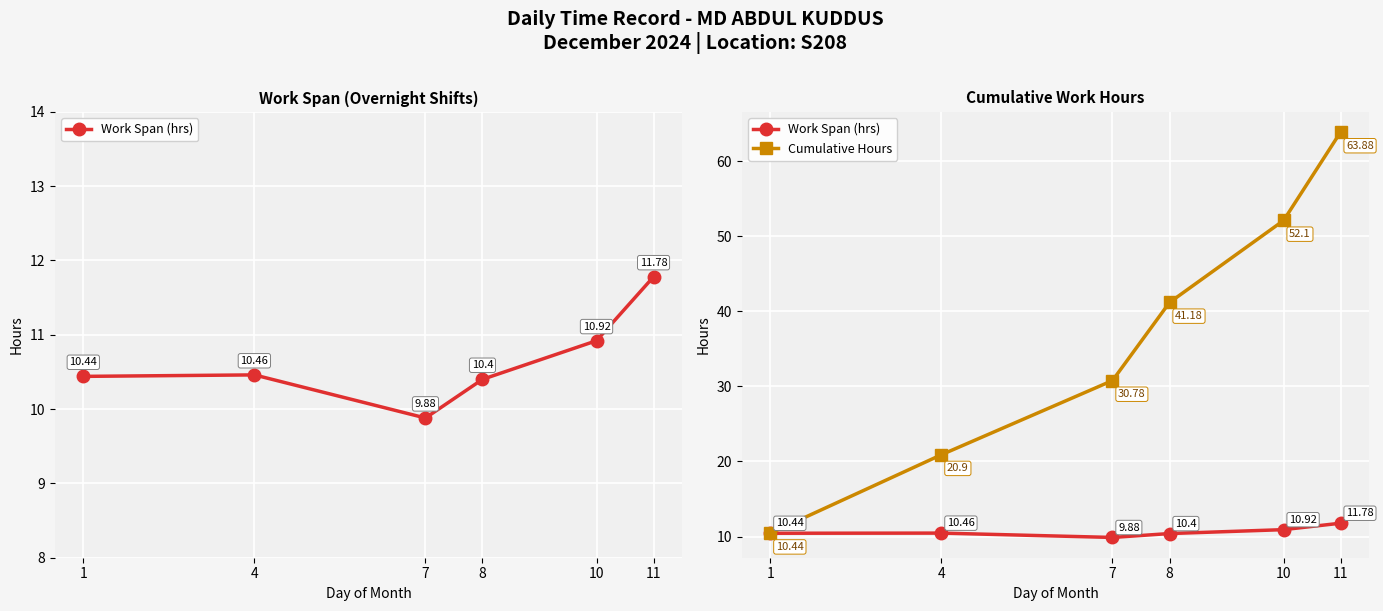

Rank the series by their average value, from highest to lowest.

Cumulative Hours, Work Span (hrs)